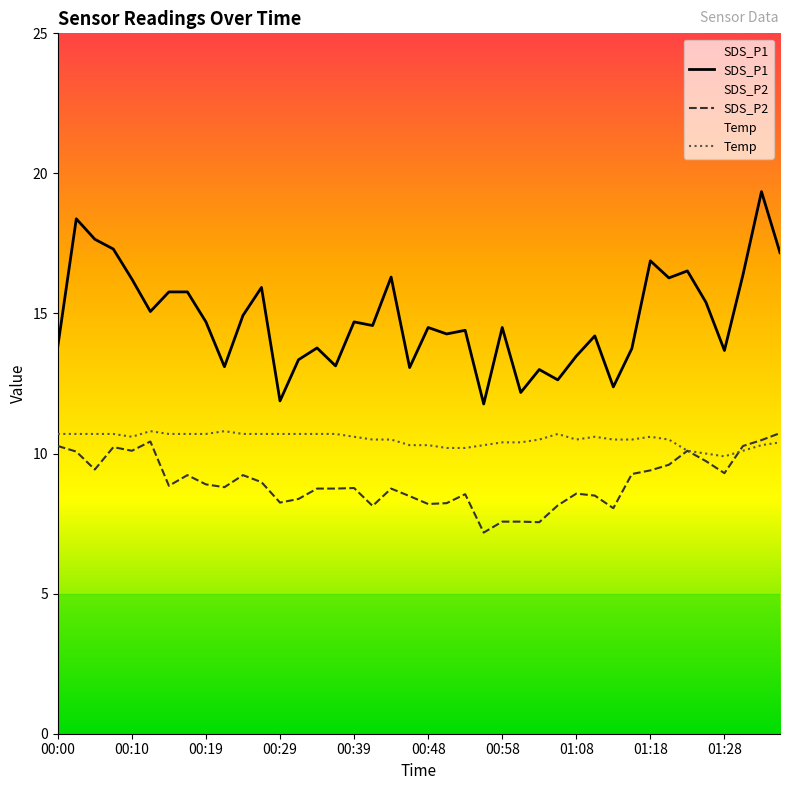

What is the label of the 14th point from the left?

13